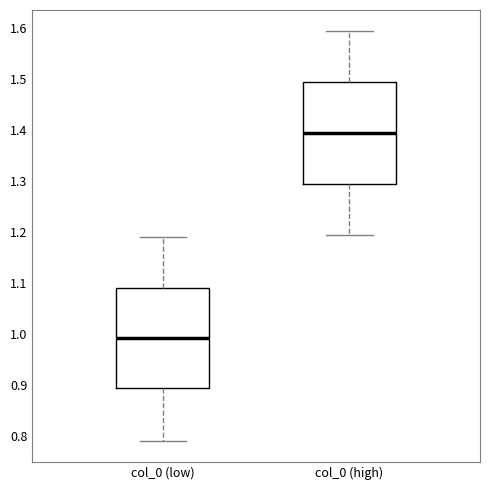

Where does the median line of the box for col_0 (high) sit on the y-axis? The values are not printed on the chart, so give them approximately, as read against the axis.

1.40